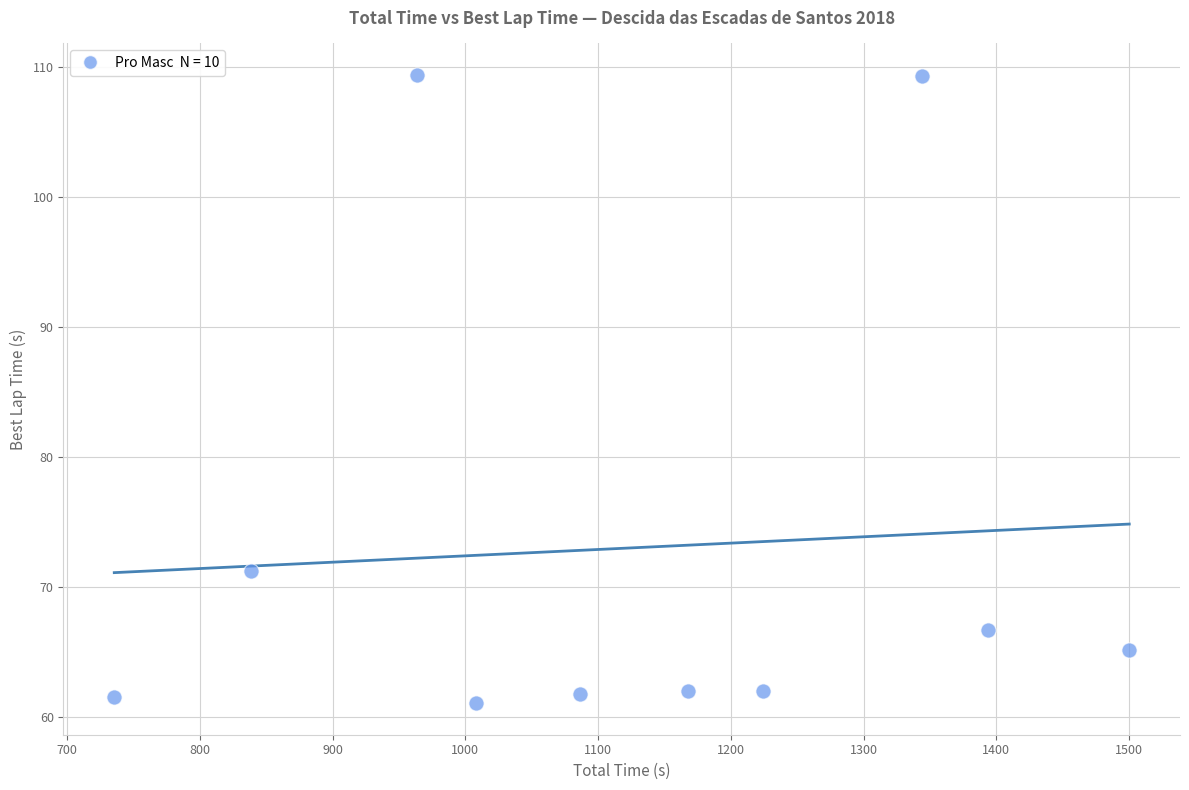

What is the range of Y values (max minus min)?

48.4